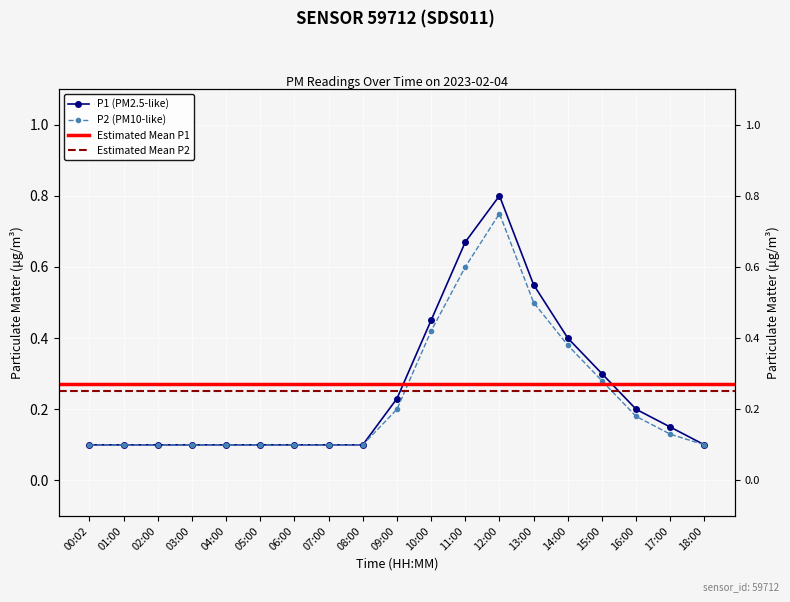

How many lines are shown in the chart?

2